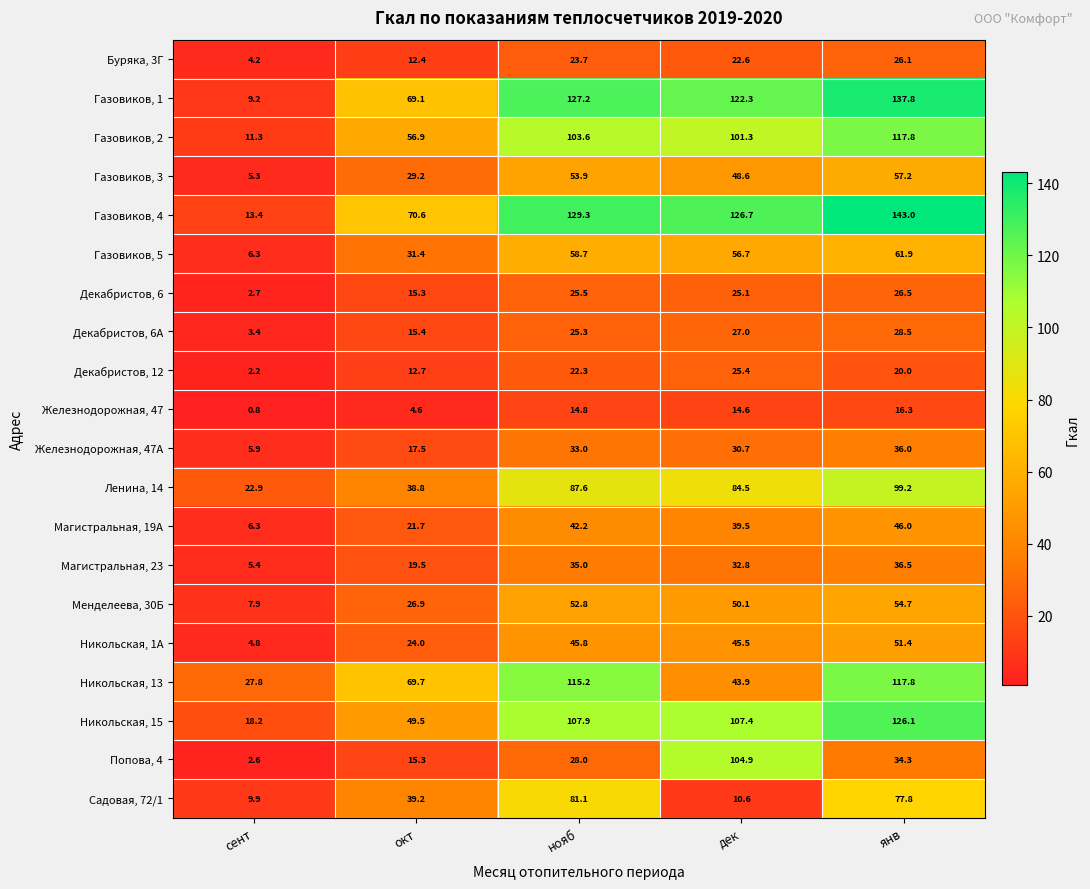

At which category does the chart reach its minimum across all series?

сент